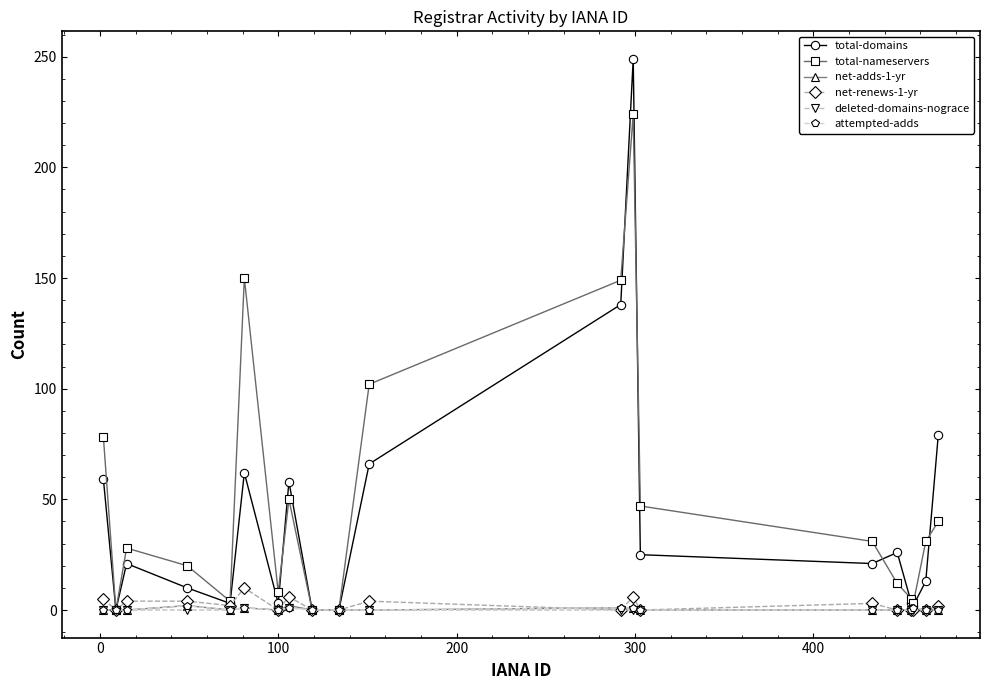

Which series has the largest range (max minus min)?

total-domains